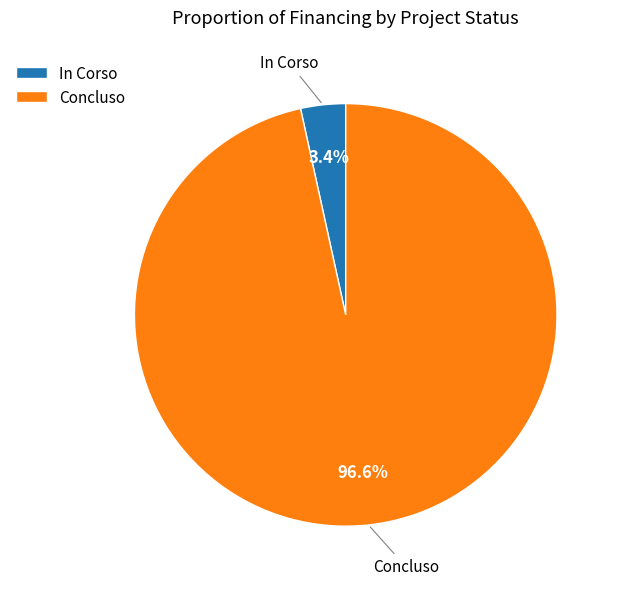

Which slice is the largest?

Concluso